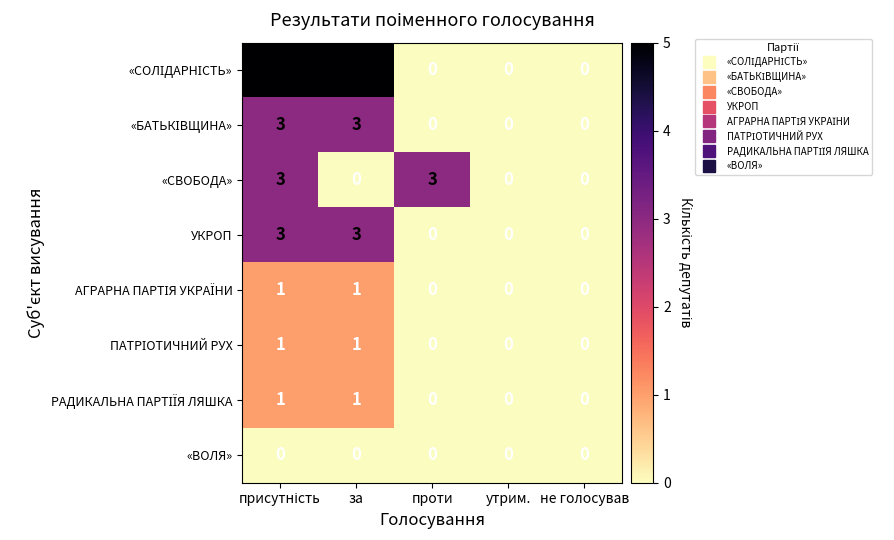

What is the sum of all УКРОП values?

6